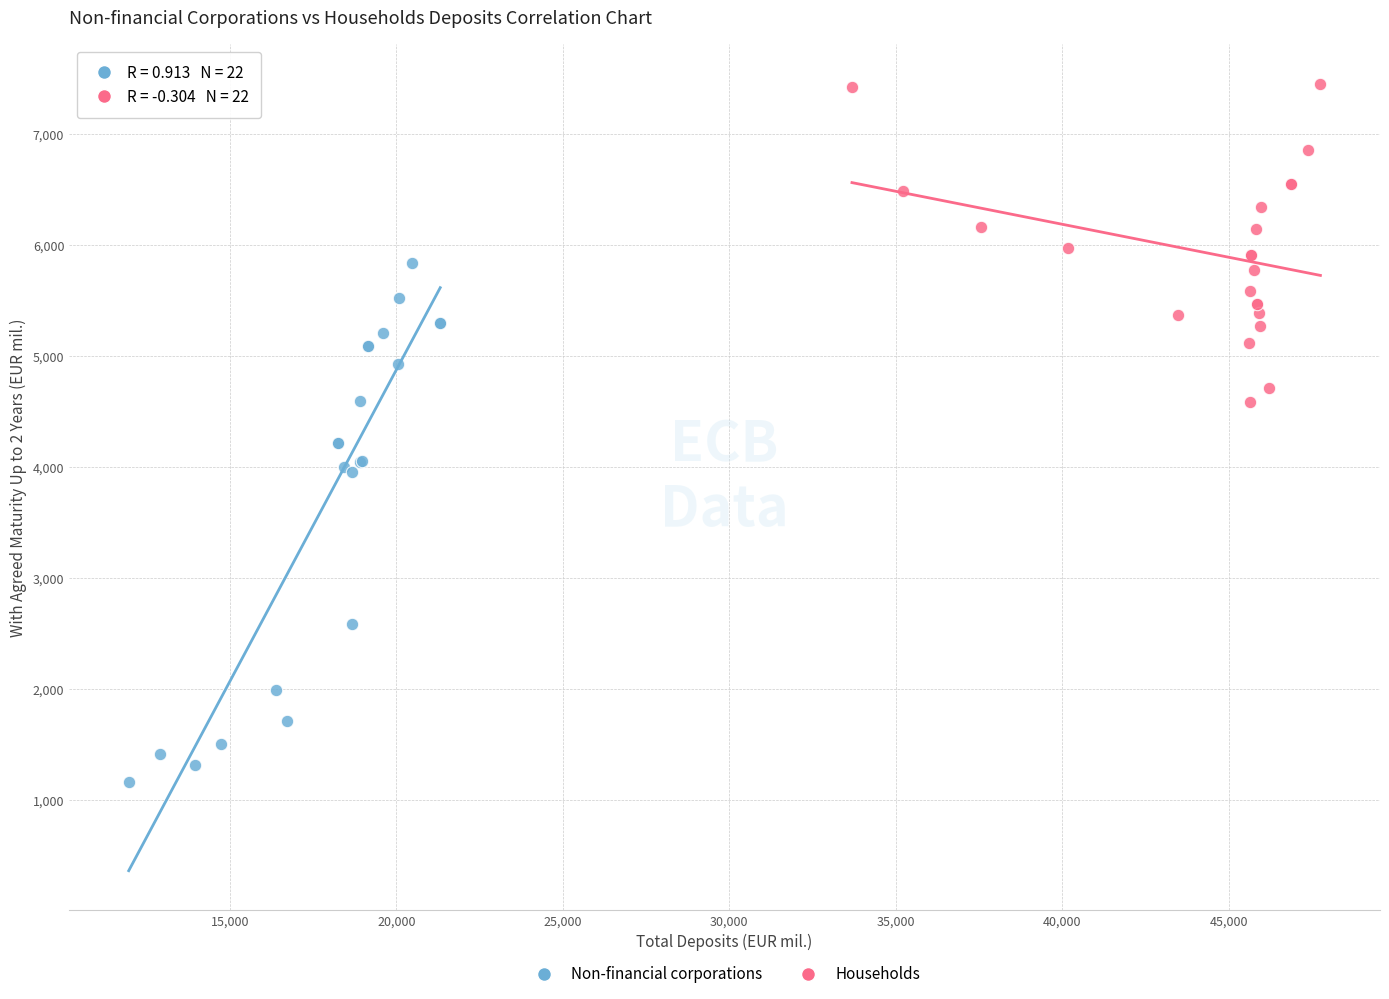

What are all the series names shown in the legend?

Non-financial corporations, Households